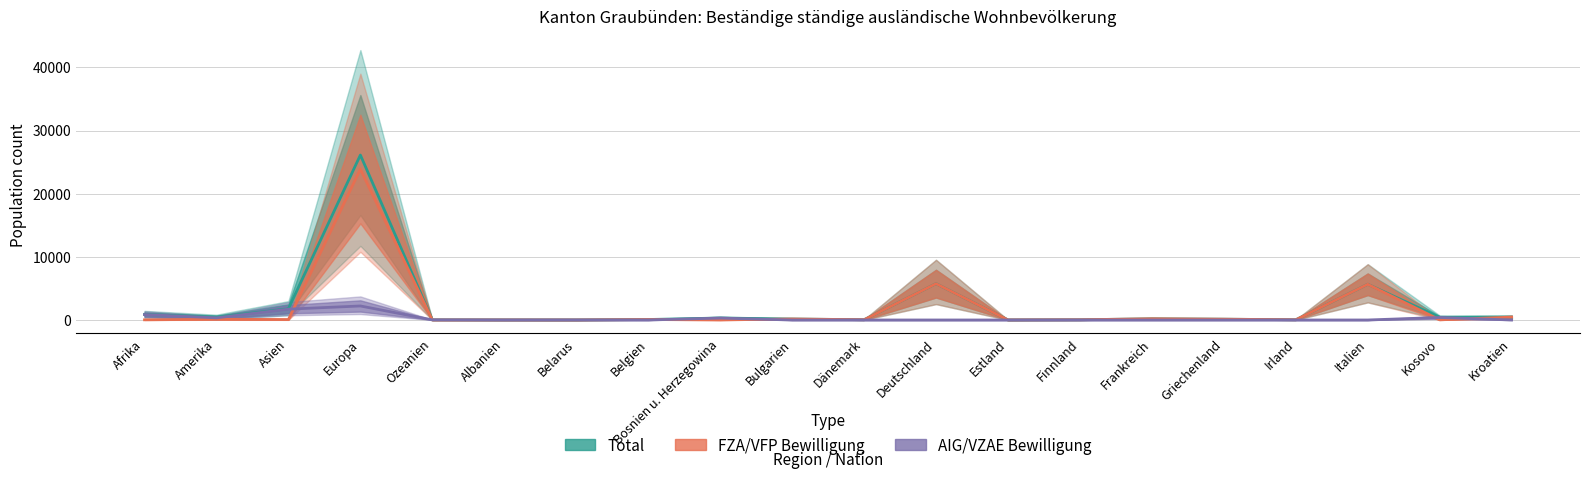

What is the difference between the maximum and minimum values in the FZA Bewilligung (Frauen) series?

23899.7